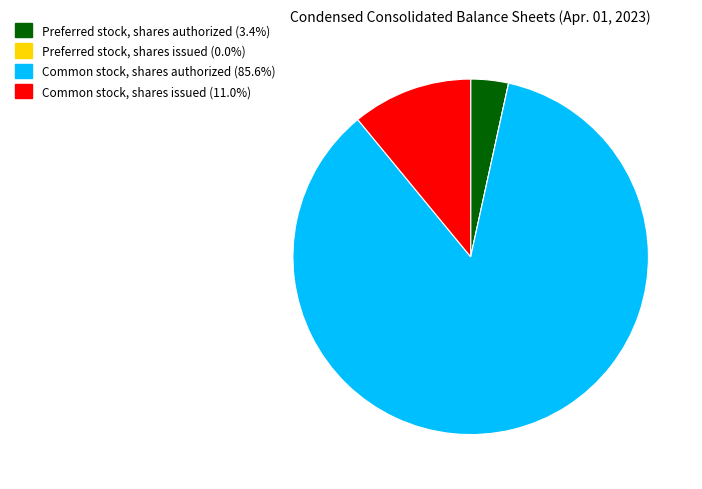

Which category has the biggest portion of the pie?

Common stock, shares authorized